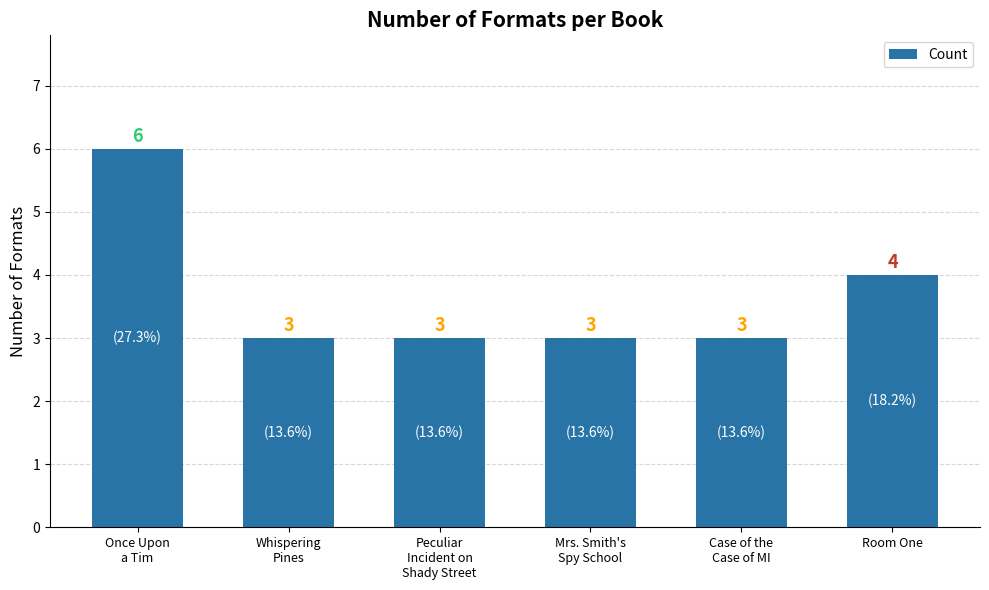

Count the values in the range 3 to 4.

5